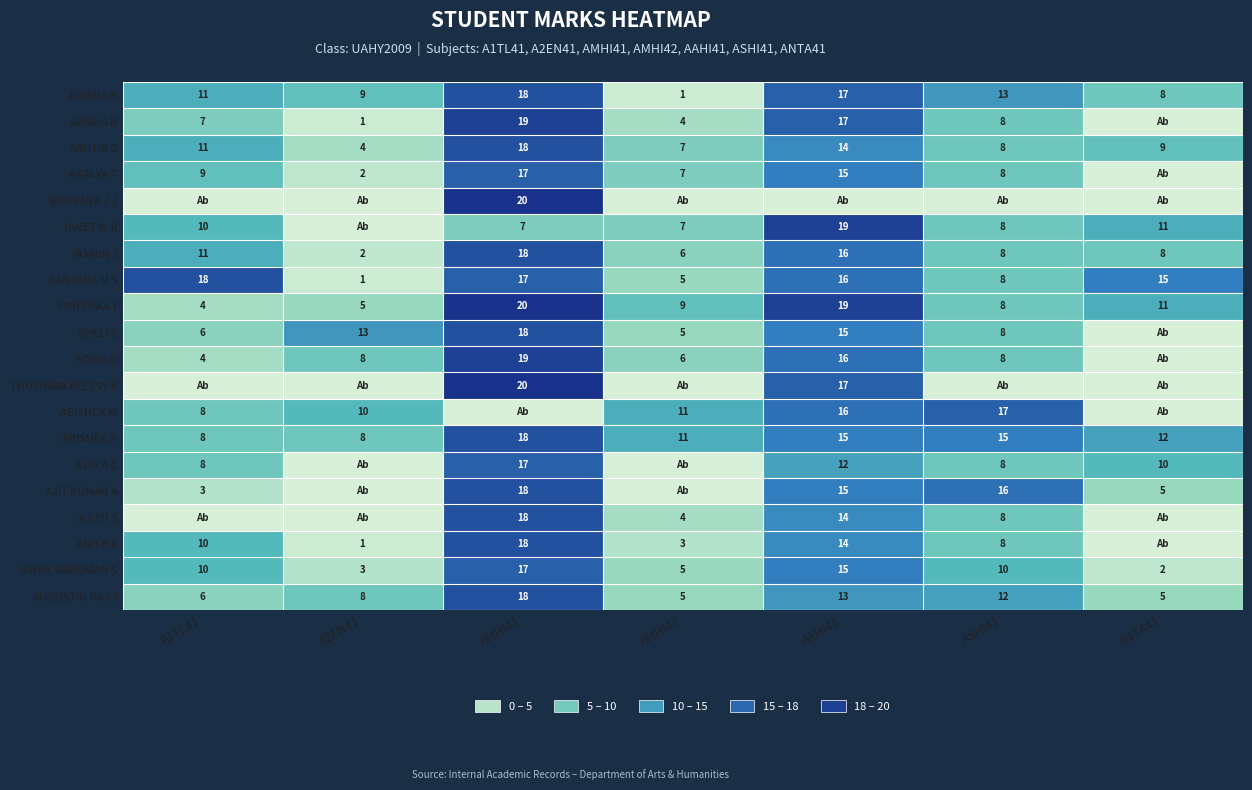

Read the PRIYENKA Y value at A1TL41.

4